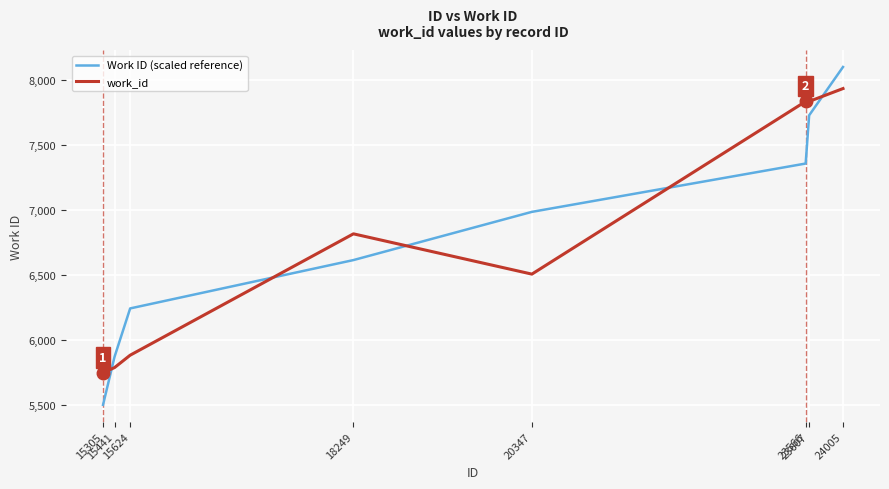

How many times do work_id and Work ID (scaled reference) cross each other?

5